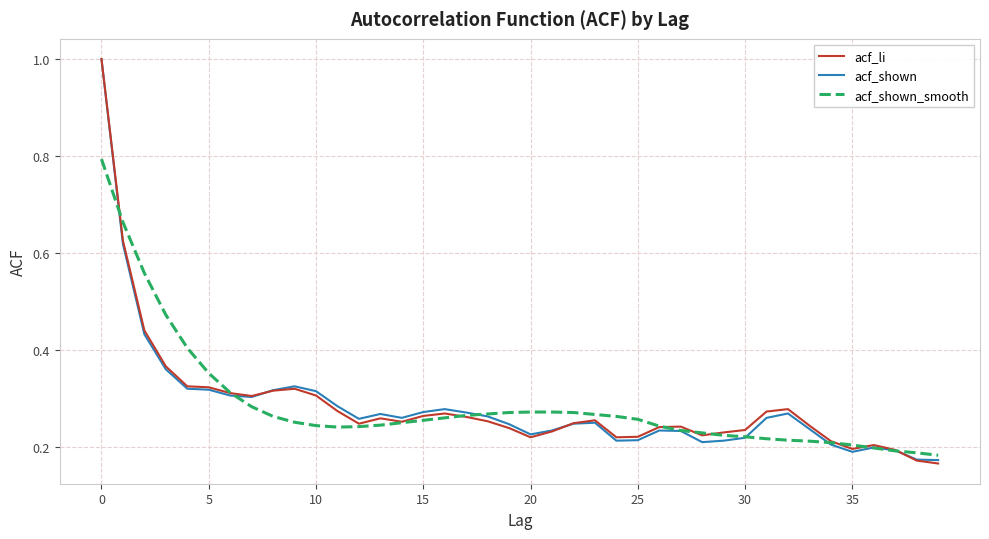

What is the maximum value shown in the chart?

1.0